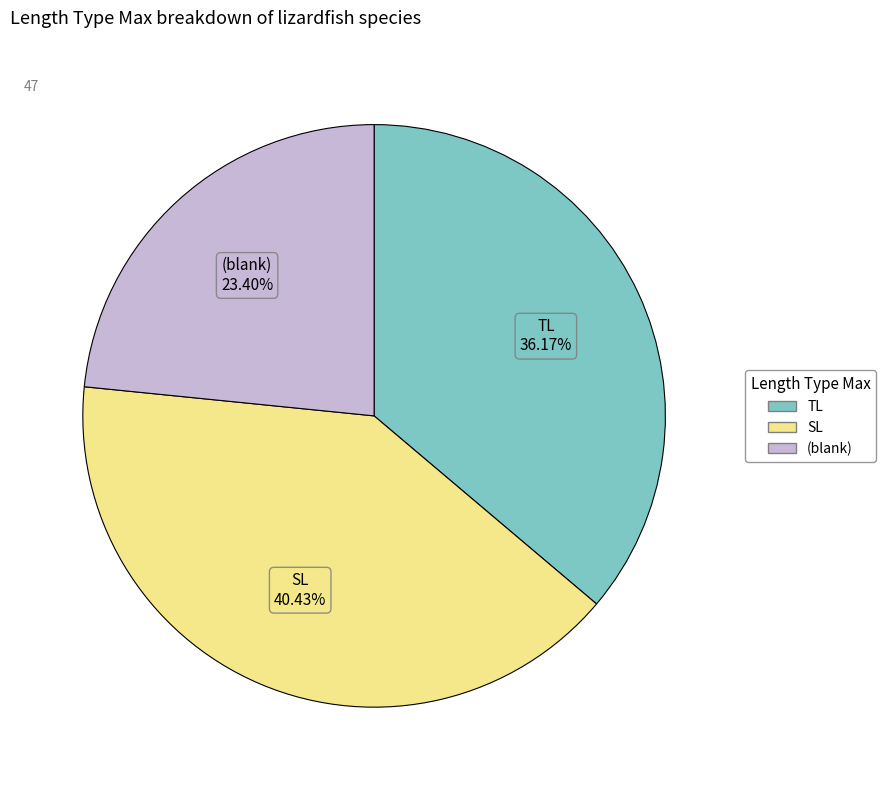

Does any single category account for the majority?

No